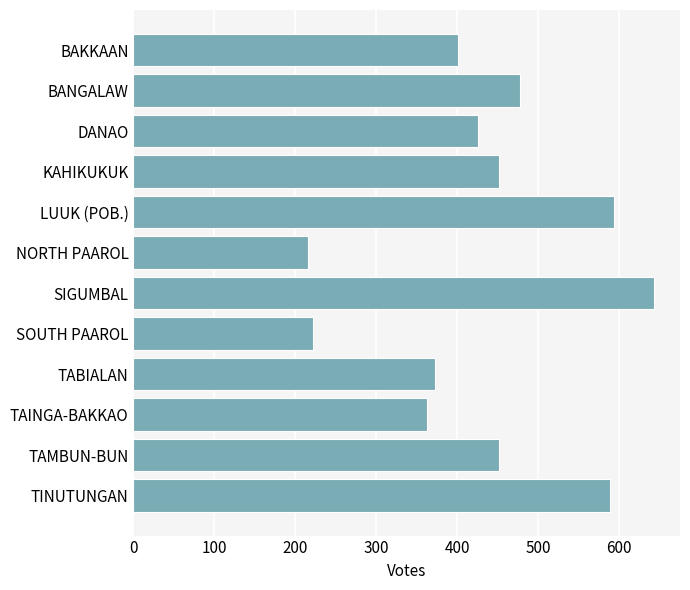

What is the label of the 6th bar from the bottom?

SIGUMBAL